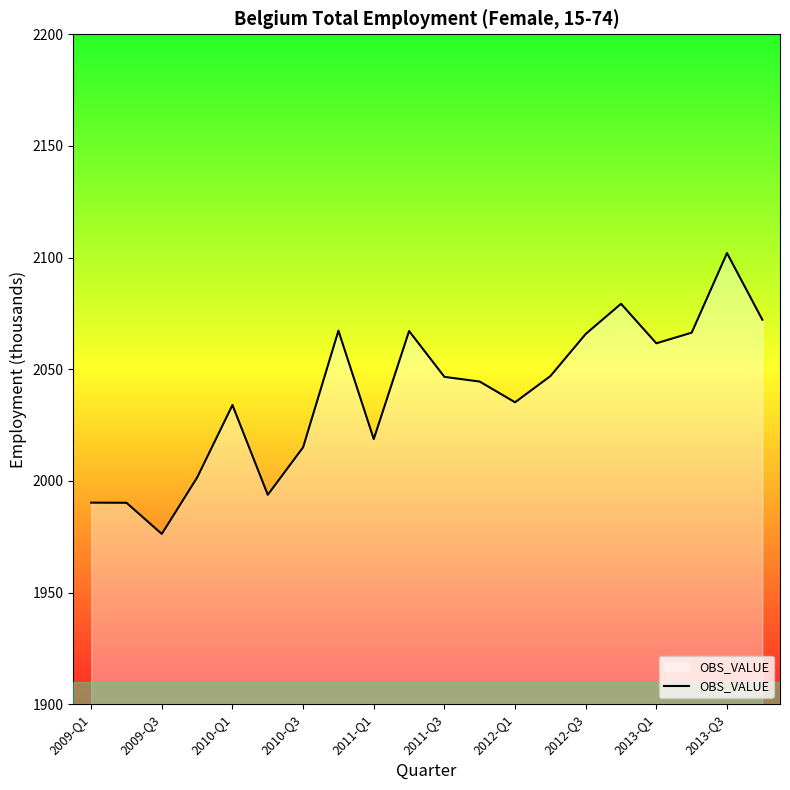

What is the smallest value displayed?

1976.2